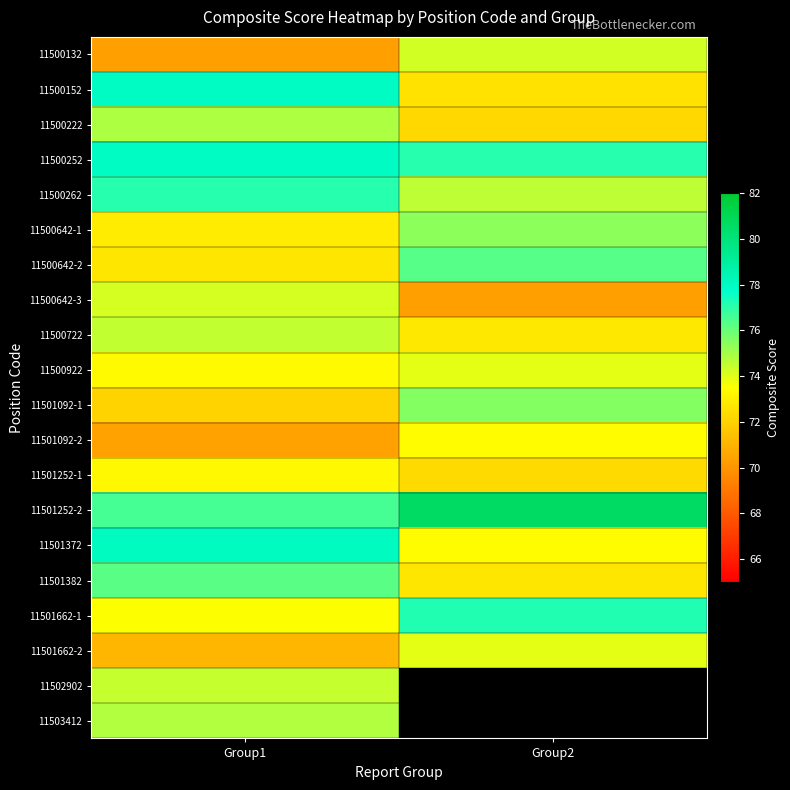

How many distinct data groups are displayed?

20